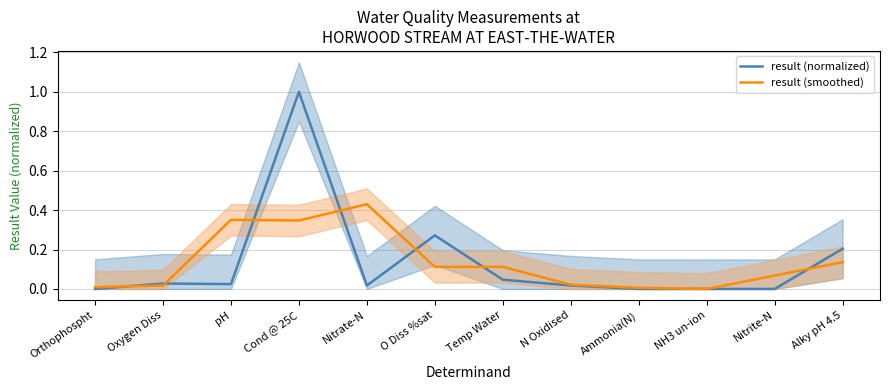

The value of result (smoothed) at Nitrite-N is 0.1. True or false?

True